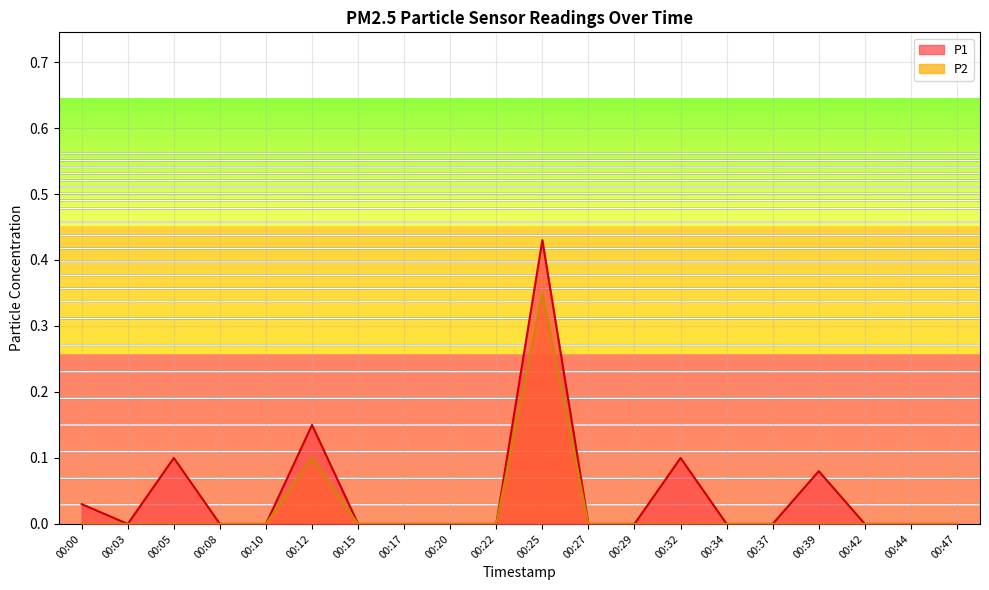

The value of P1 at 00:42 is 0.2. True or false?

False